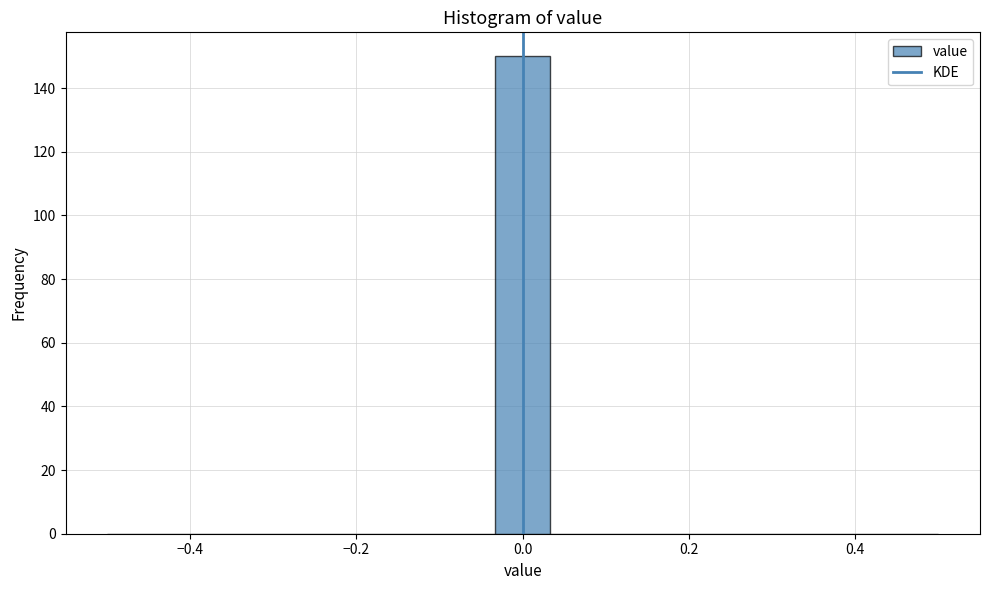

Read against the x-axis, roughly where is the centre of the tallest bar?

0.00